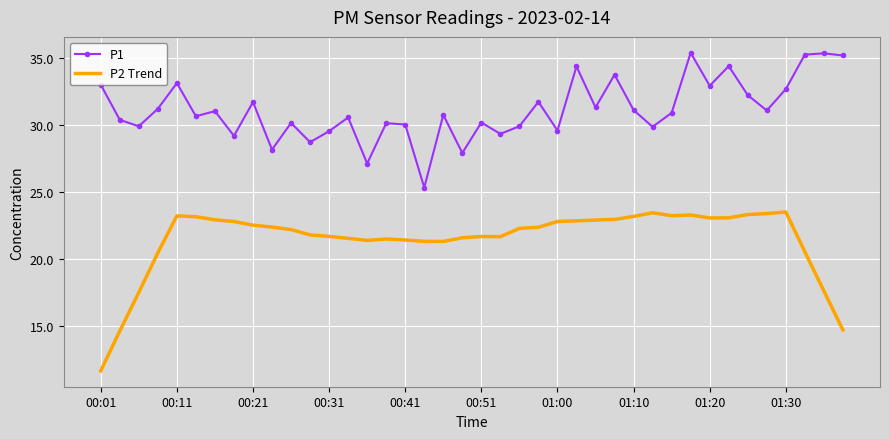

List the series in order of their peak value, highest first.

P1, P2 Trend